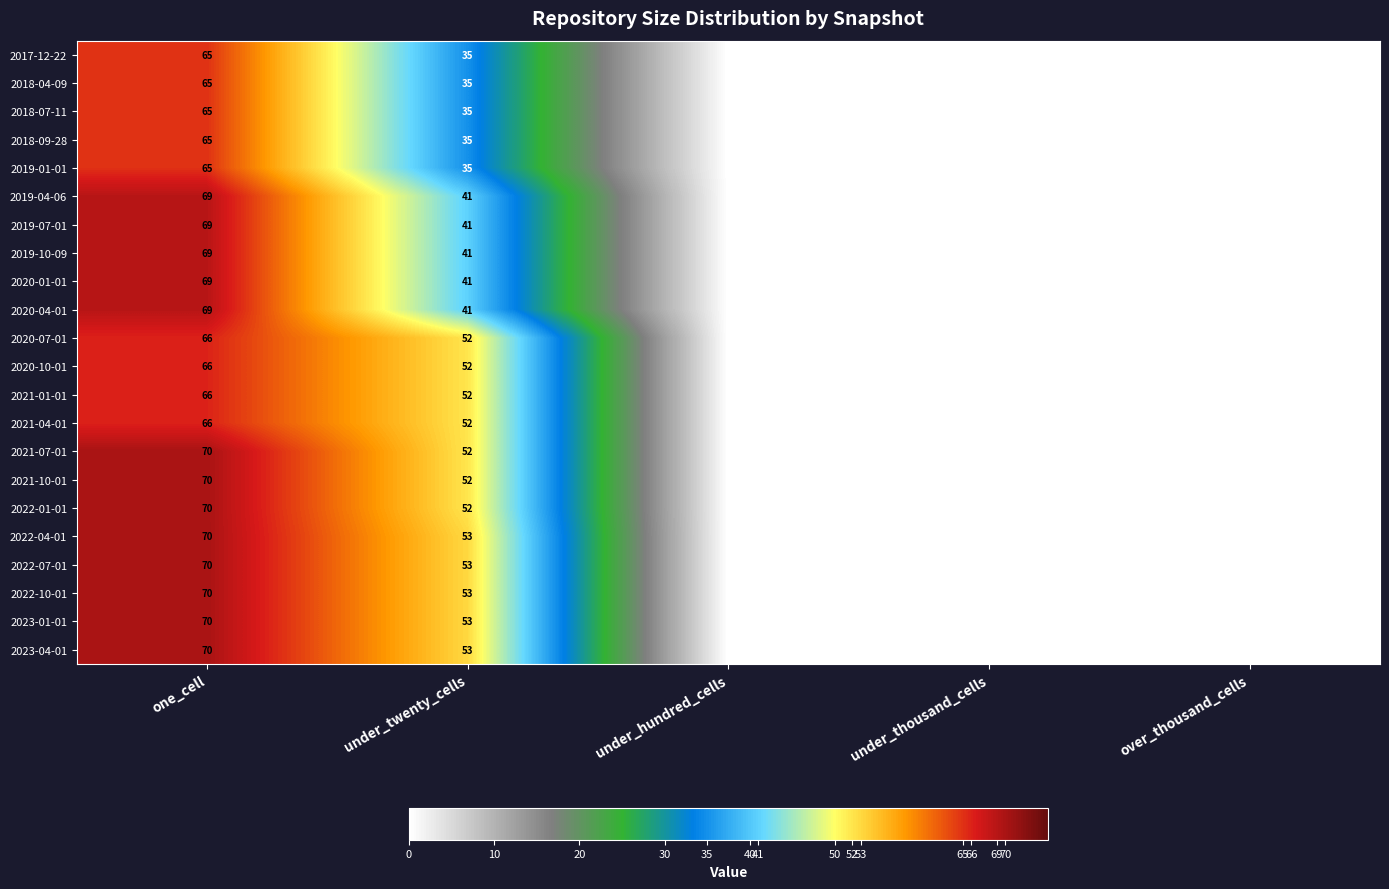

What is the average value of the 2019-10-09 series?

22